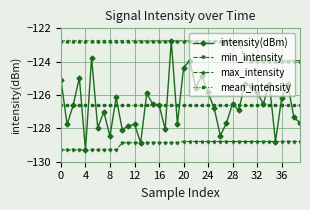

Count the number of categories in the chart.

40